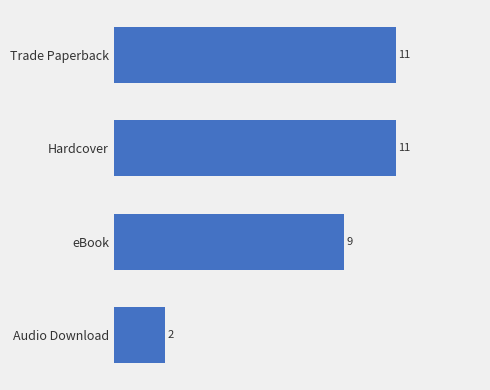

True or false: the data shows 13 at eBook.

False